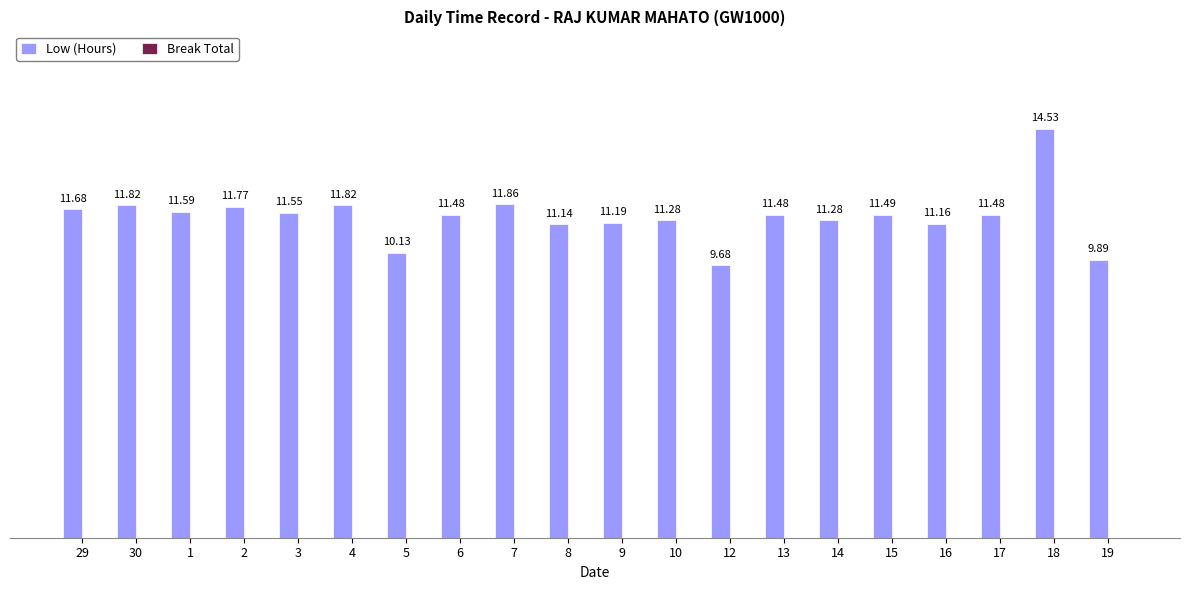

What is the sum of all values?

228.3